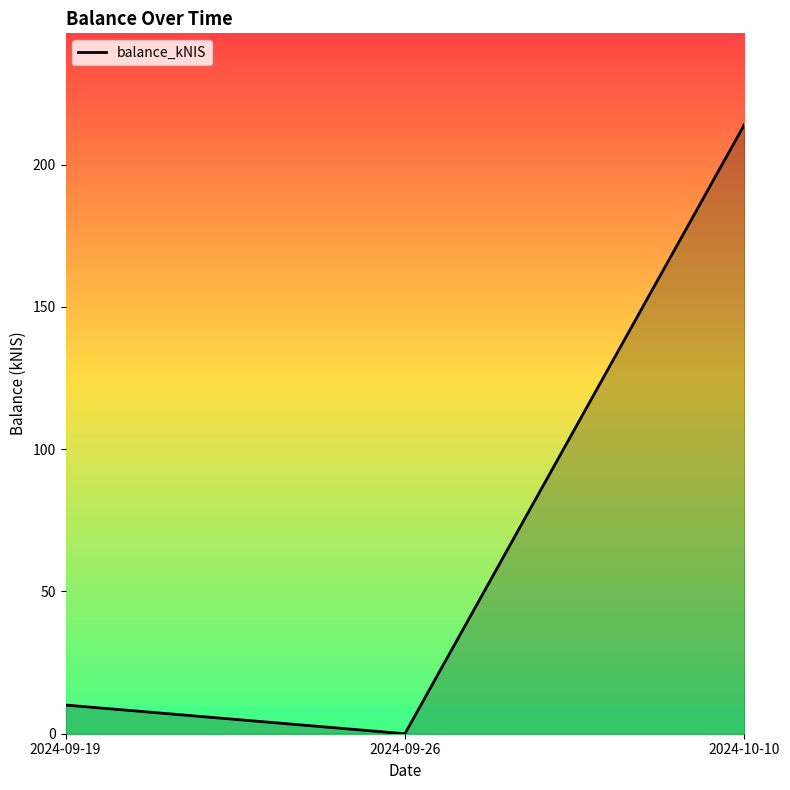

How many lines are shown in the chart?

1